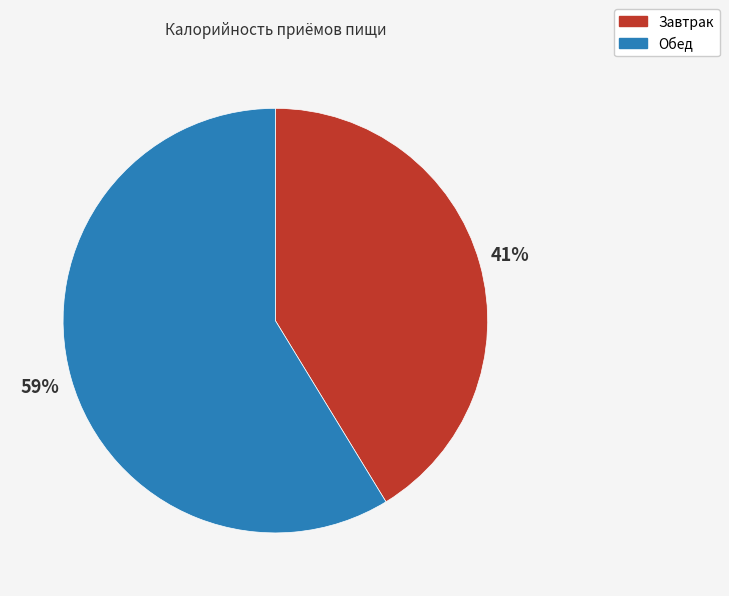

Combined, do Завтрак and Обед account for over 50%?

Yes